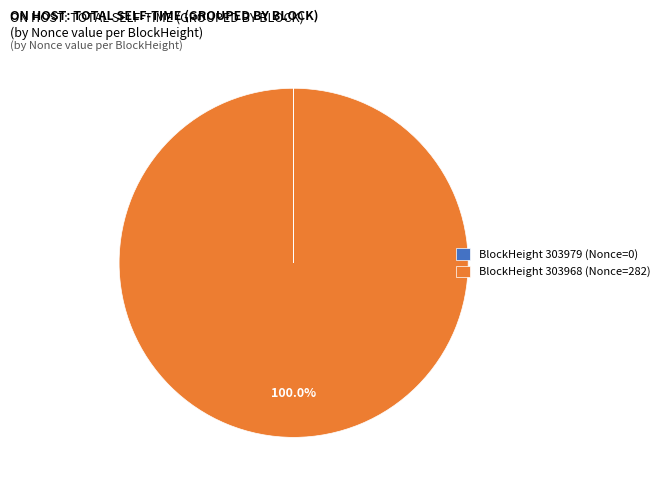

Does any single category account for the majority?

Yes